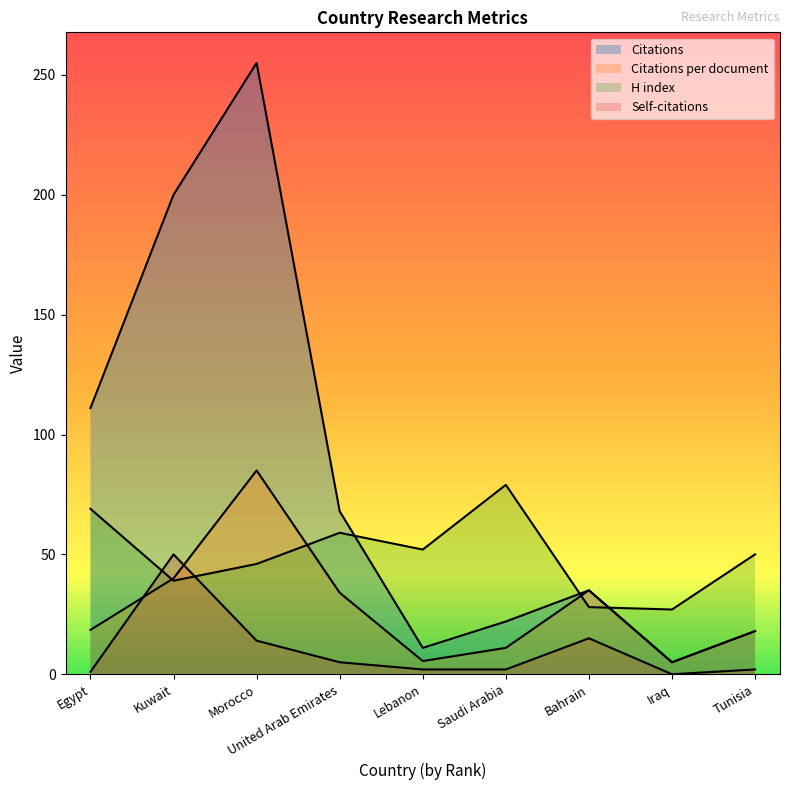

Reading left to right, list all the values displayed in this chart.

Citations: Egypt=111.0	Kuwait=200.0	Morocco=255.0	United Arab Emirates=68.0	Lebanon=11.0	Saudi Arabia=22.0	Bahrain=35.0	Iraq=5.0	Tunisia=18.0
Citations per document: Egypt=18.5	Kuwait=40.0	Morocco=85.0	United Arab Emirates=34.0	Lebanon=5.5	Saudi Arabia=11.0	Bahrain=35.0	Iraq=5.0	Tunisia=18.0
H index: Egypt=69.0	Kuwait=39.0	Morocco=46.0	United Arab Emirates=59.0	Lebanon=52.0	Saudi Arabia=79.0	Bahrain=28.0	Iraq=27.0	Tunisia=50.0
Self-citations: Egypt=1.0	Kuwait=50.0	Morocco=14.0	United Arab Emirates=5.0	Lebanon=2.0	Saudi Arabia=2.0	Bahrain=15.0	Iraq=0.0	Tunisia=2.0